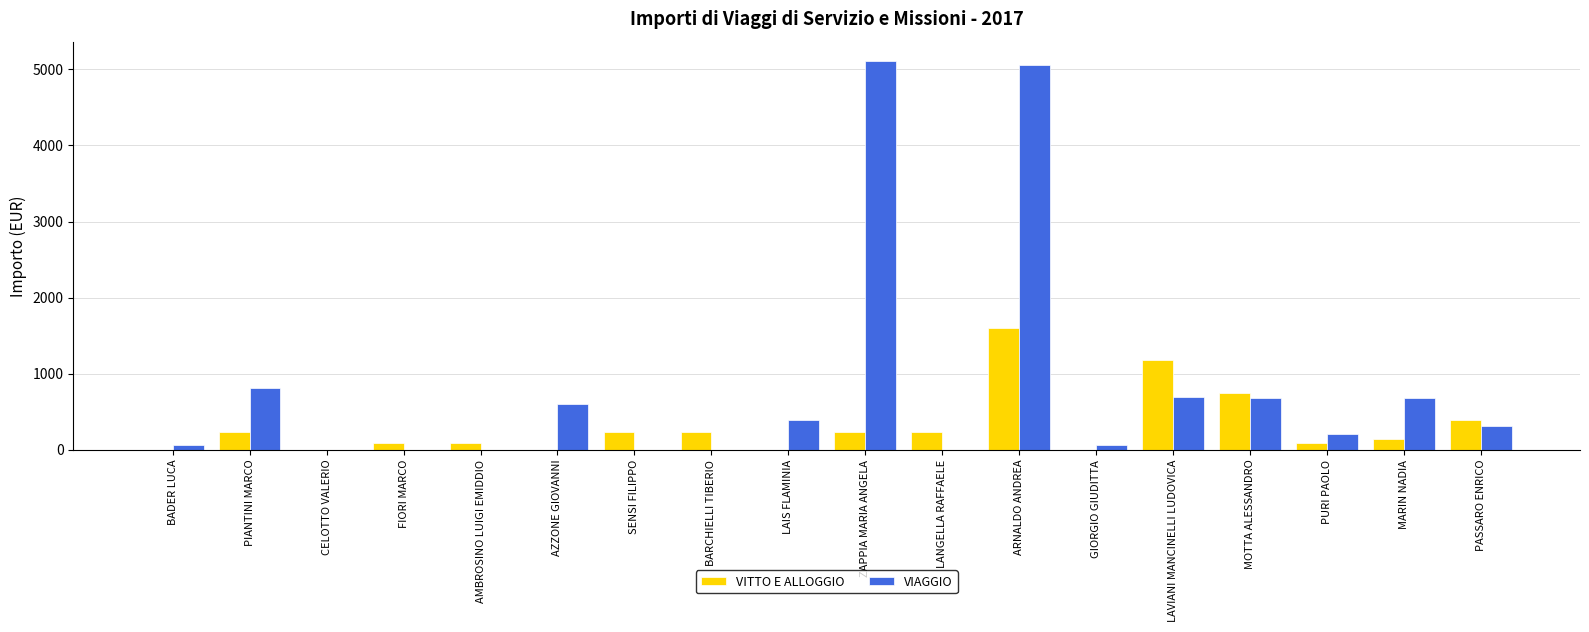

What is the sum of all VITTO E ALLOGGIO values?

5530.1